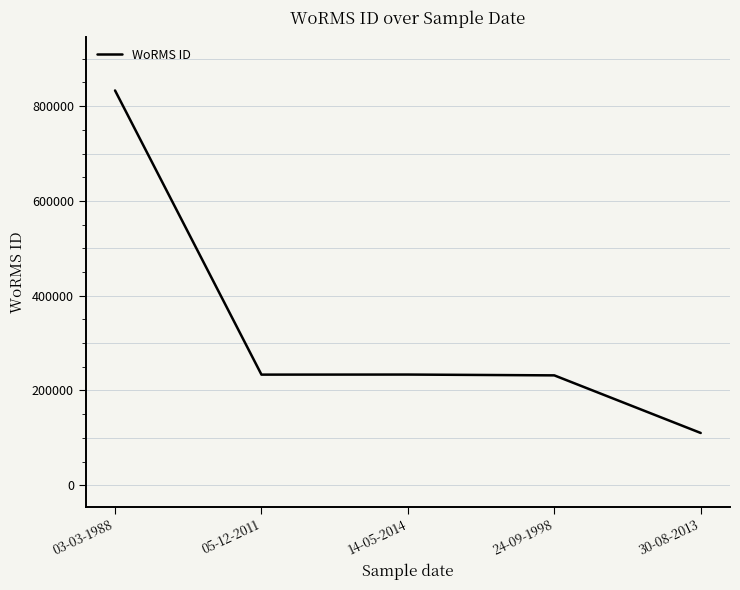

True or false: the data shows 233440 at 05-12-2011.

True